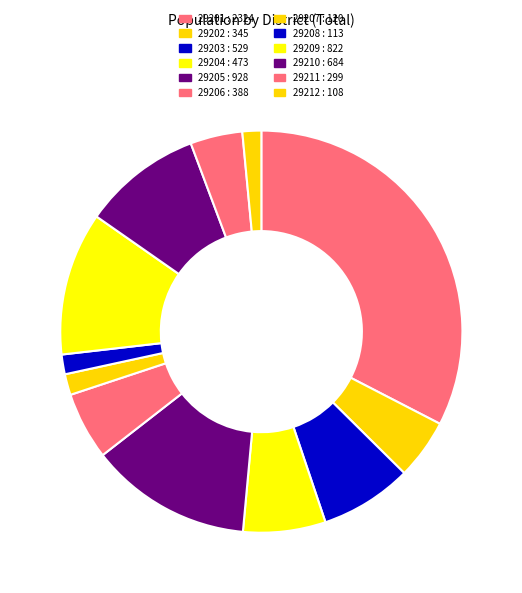

Is 29205 the majority of the pie?

No